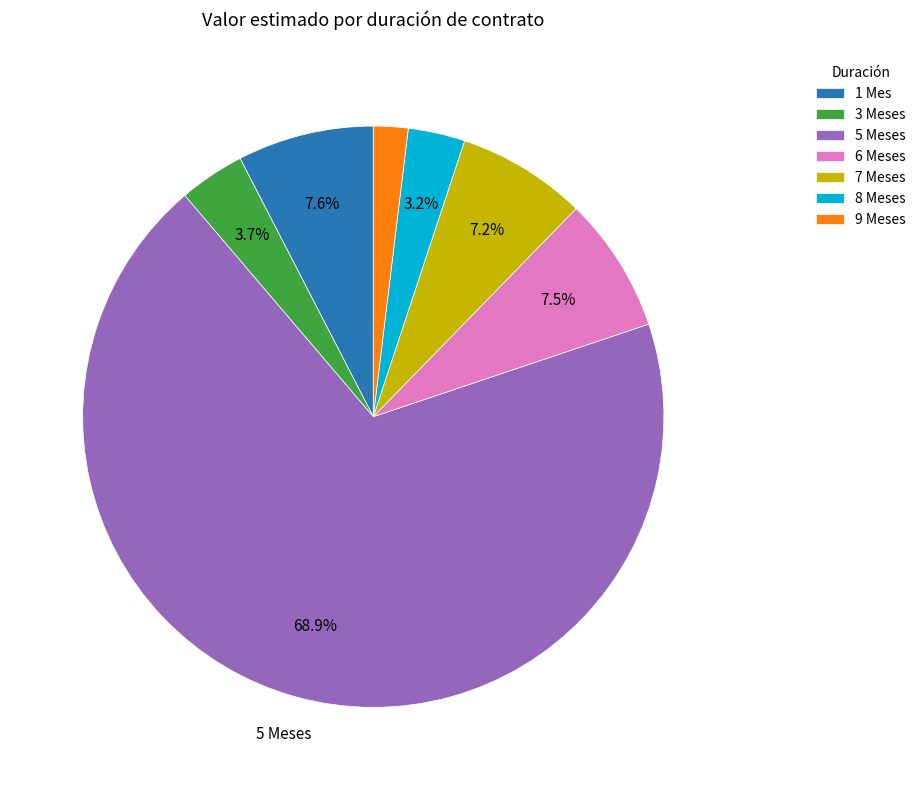

To the nearest percent, what is the difference between the largest and smallest slice percentages?

67%